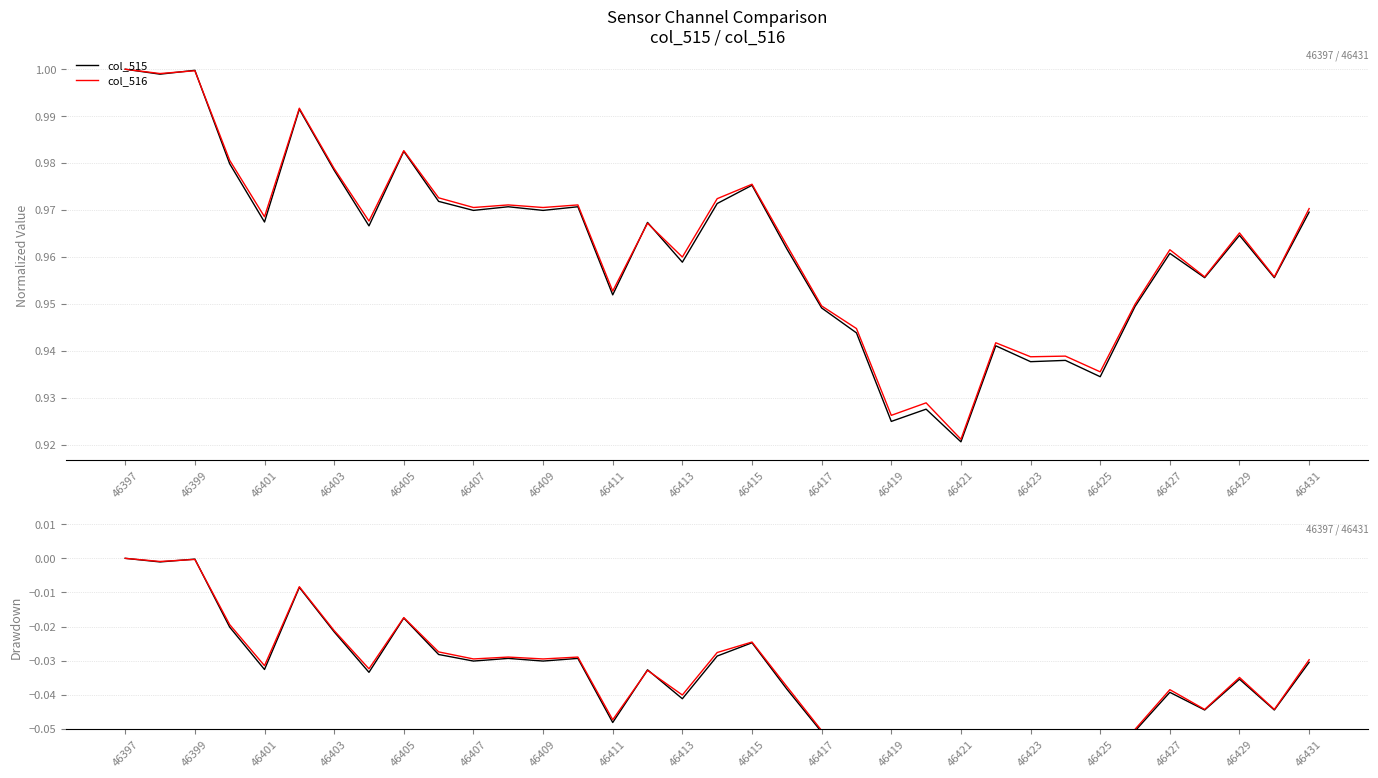

True or false: col_516 drawdown and col_515 intersect in this chart.

False